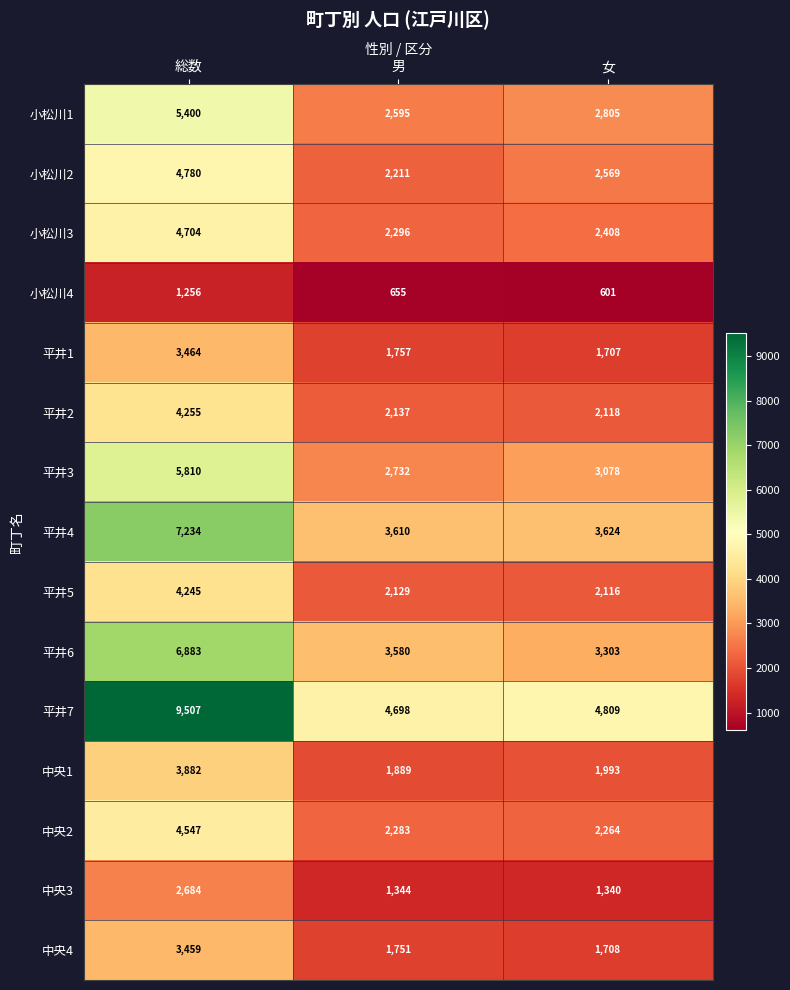

Rank the series at 男 from lowest to highest value.

小松川4, 中央3, 中央4, 平井1, 中央1, 平井5, 平井2, 小松川2, 中央2, 小松川3, 小松川1, 平井3, 平井6, 平井4, 平井7